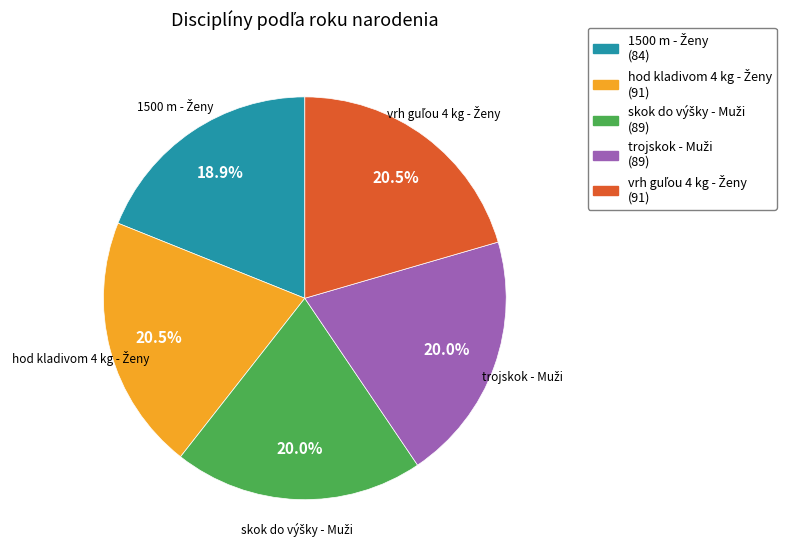

Is there a majority slice in this chart?

No